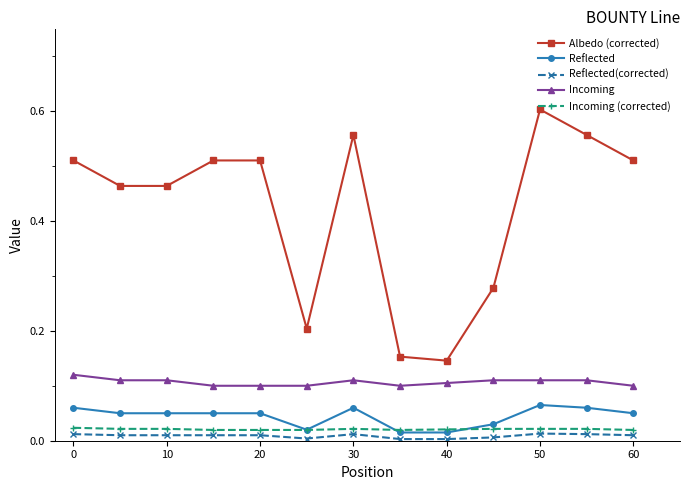

Which series has the largest total across all categories?

Albedo (corrected)